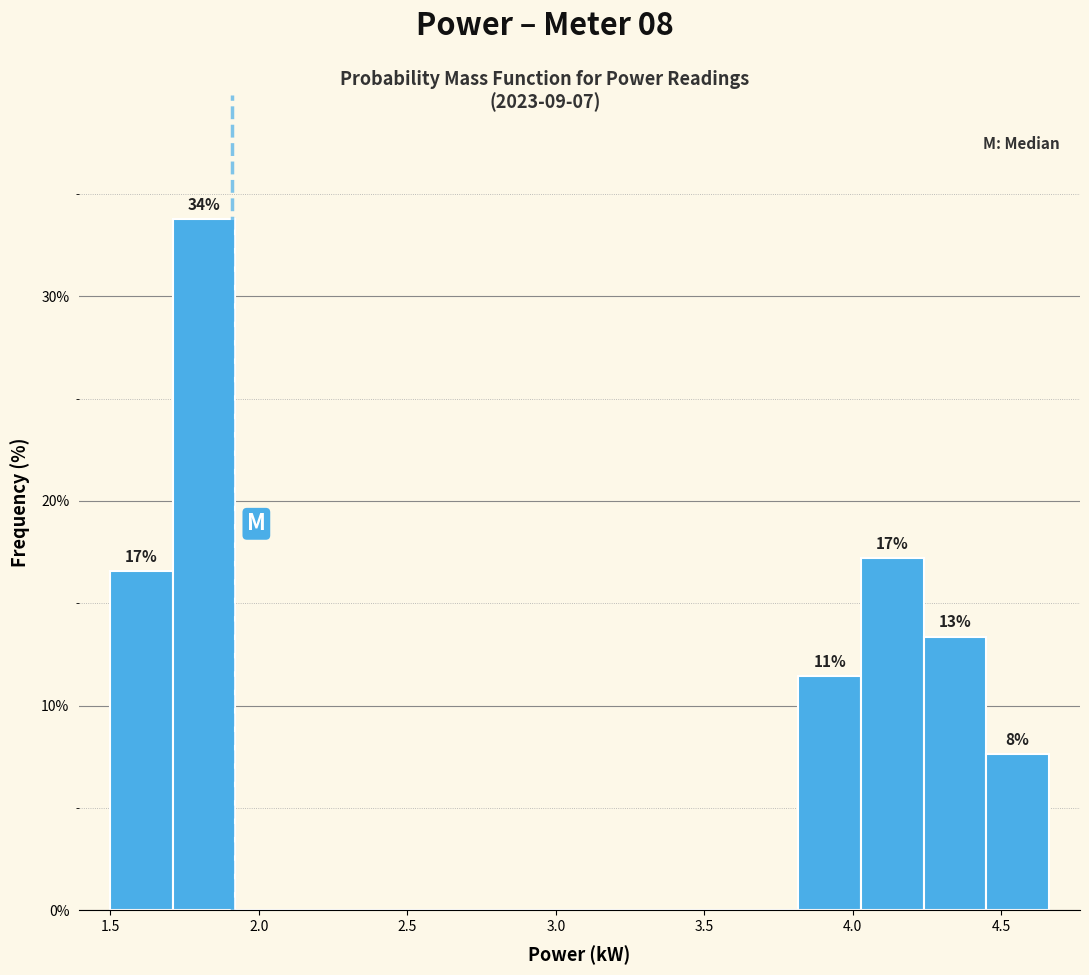

Which range on the x-axis has the tallest bar?

1.70 to 1.90